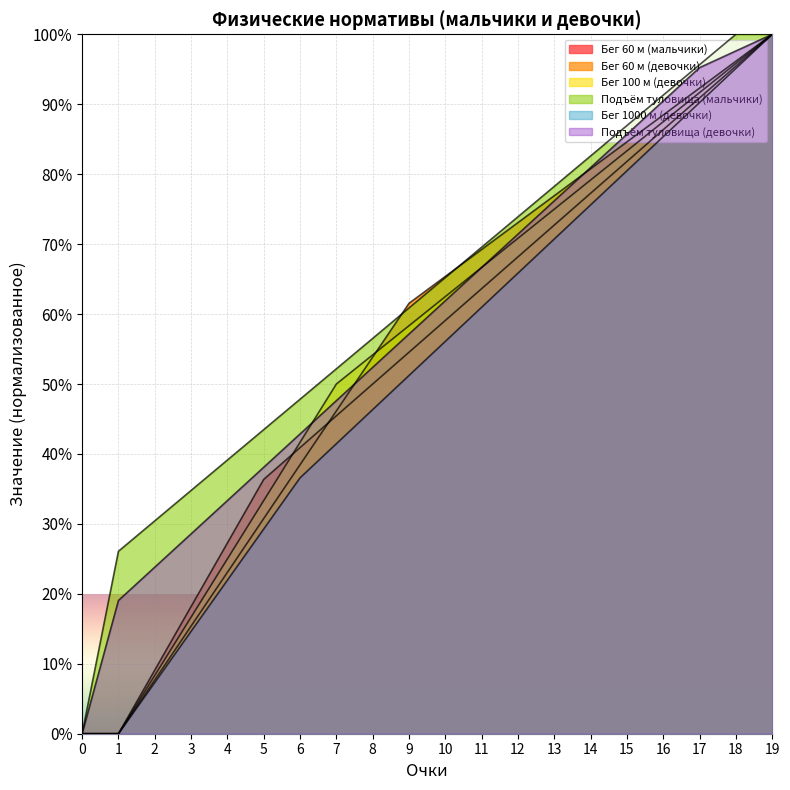

How many positive values does the Подъём туловища (мальчики) series have?

19